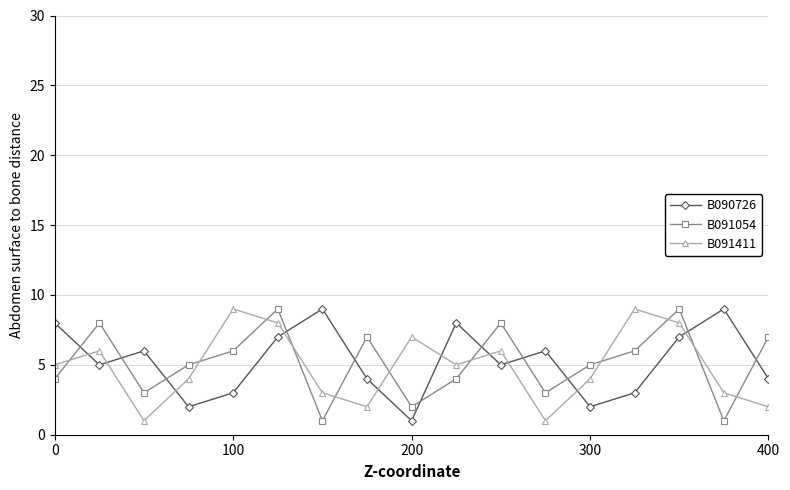

What is the highest value of the B090726 series?

9